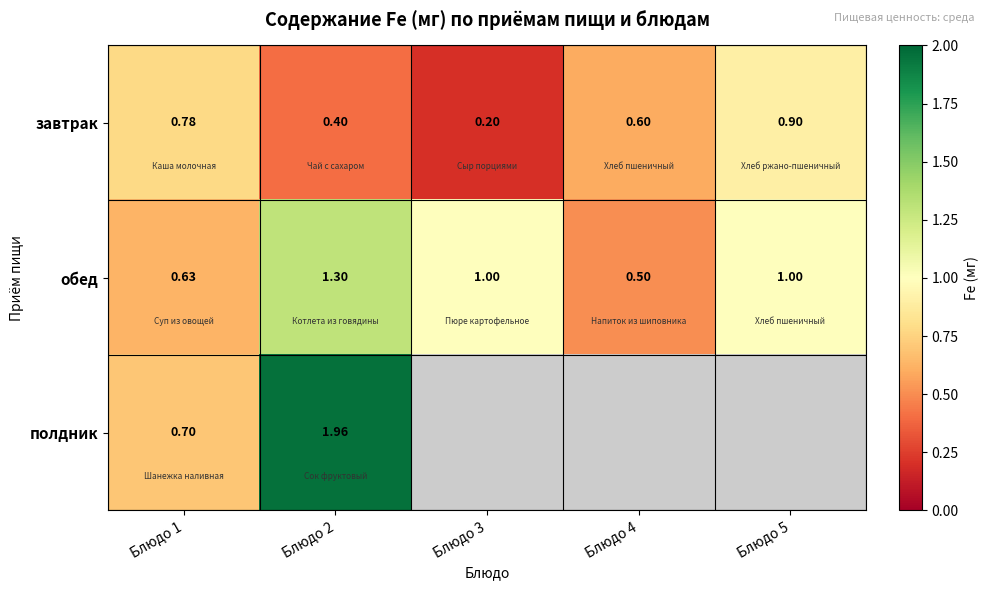

At which category is the sum across all series the highest?

Блюдо 2